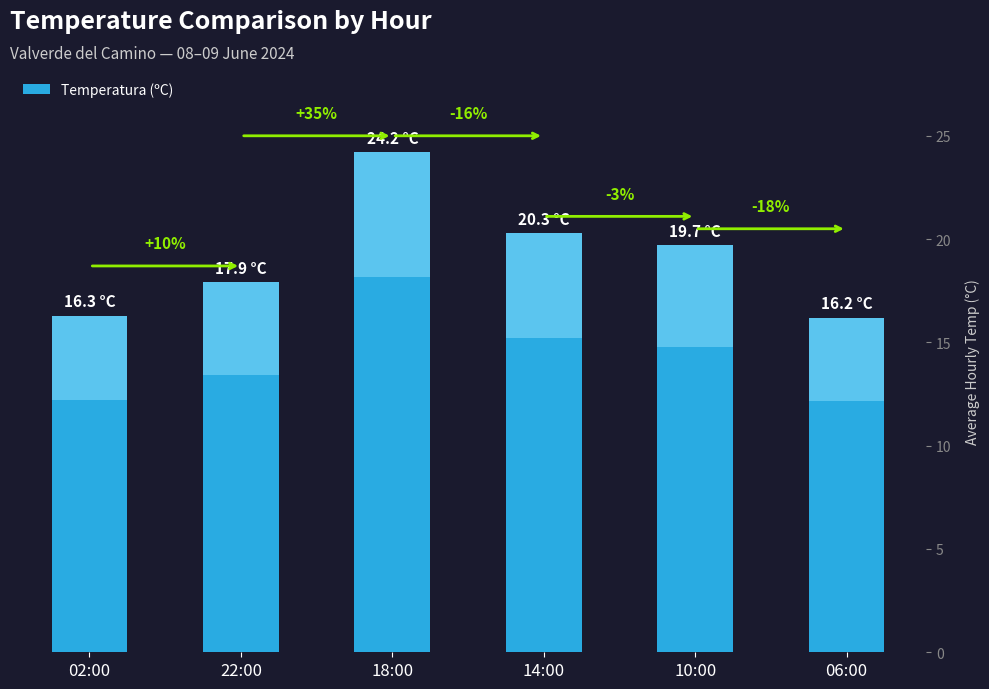

Does the chart contain any negative values?

No